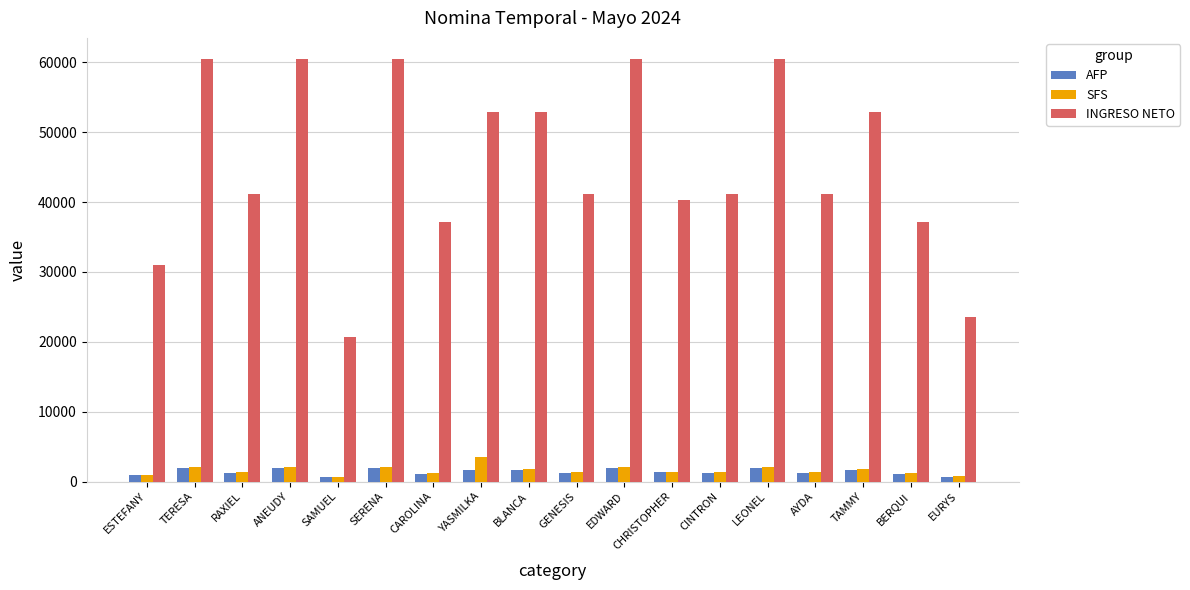

How many values in the SFS series are below 1428?

9